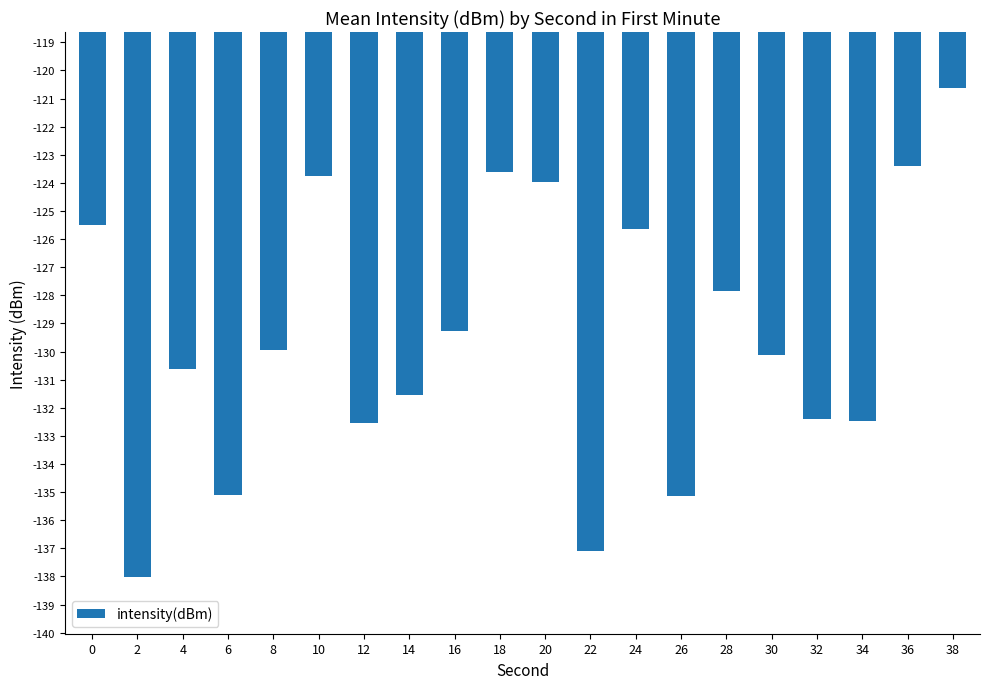

Is it true that the value at 16 is -129.3?

True